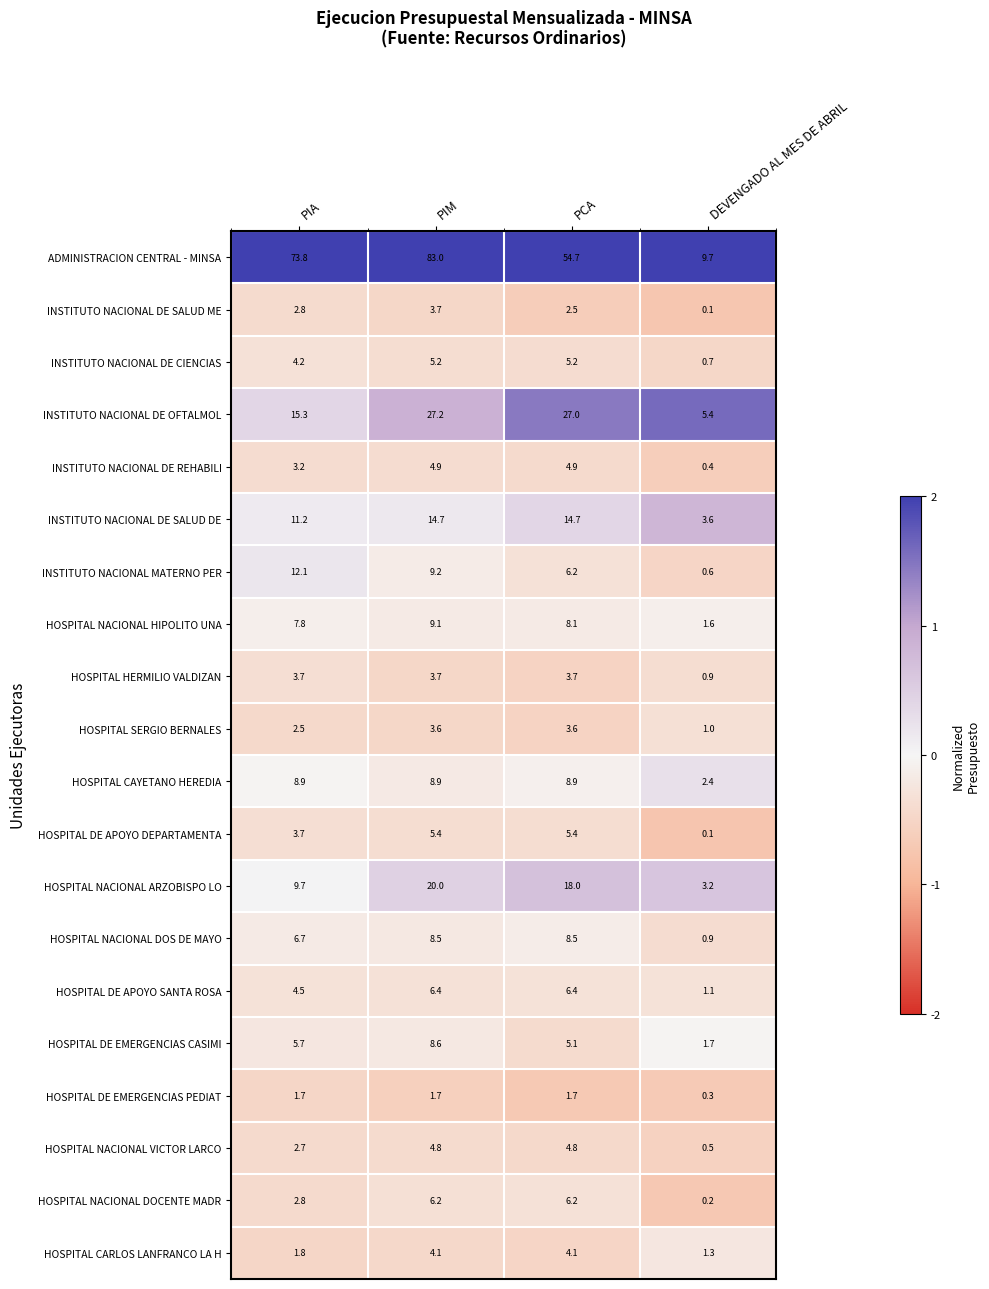

Is it true that HOSPITAL DE EMERGENCIAS CASIMI equals 1.7 at DEVENGADO AL MES DE ABRIL?

True